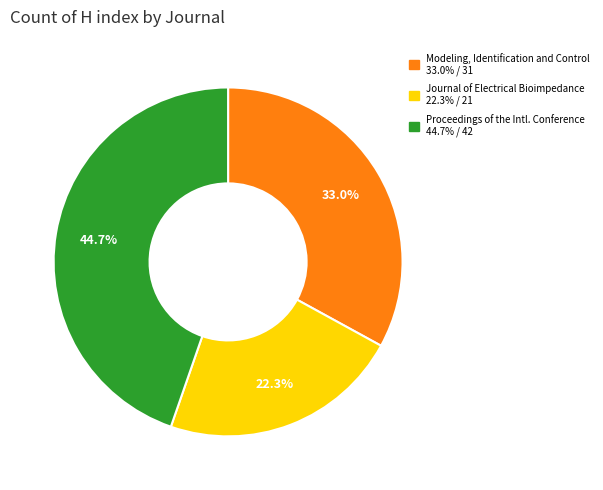

Is there any slice that represents more than half of the pie?

No